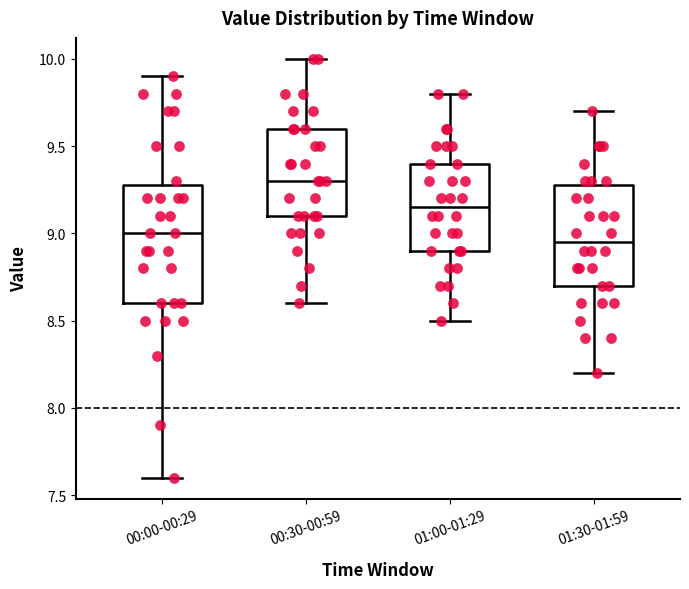

Reading left to right, read every box against the y-axis: the position of its median line, the range the box covers, and the ends of its whiskers. The values are not printed on the chart, so give them approximately, as read against the axis.

00:00-00:29: median 9.00, box 8.60 to 9.30, whiskers 7.60 to 9.90
00:30-00:59: median 9.30, box 9.10 to 9.60, whiskers 8.60 to 10.00
01:00-01:29: median 9.15, box 8.90 to 9.40, whiskers 8.50 to 9.80
01:30-01:59: median 8.95, box 8.70 to 9.30, whiskers 8.20 to 9.70